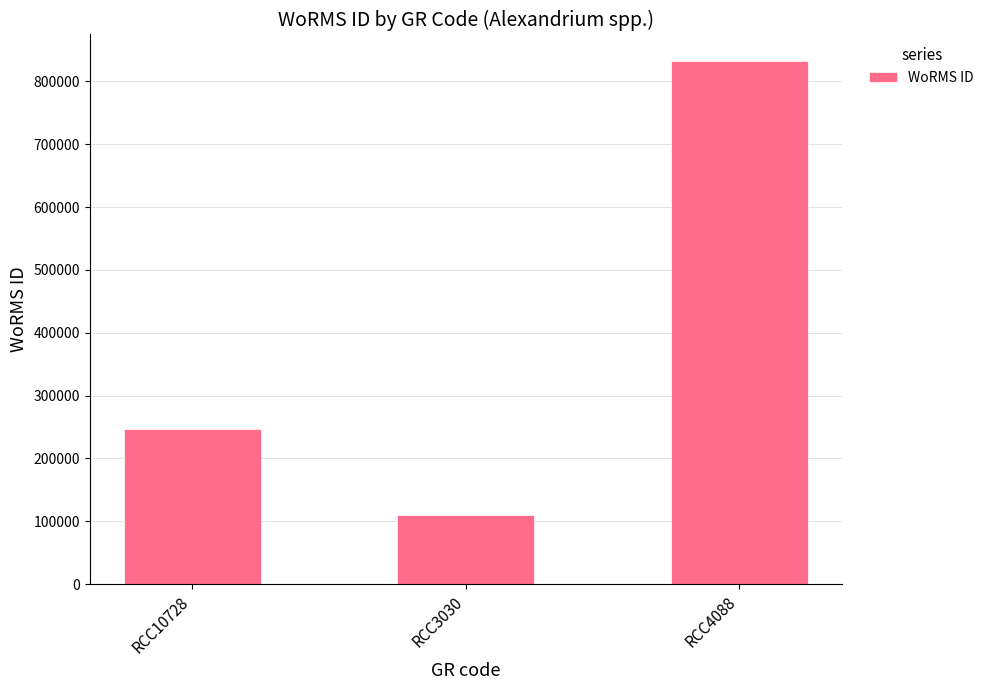

Which category has the highest value across all series?

RCC4088